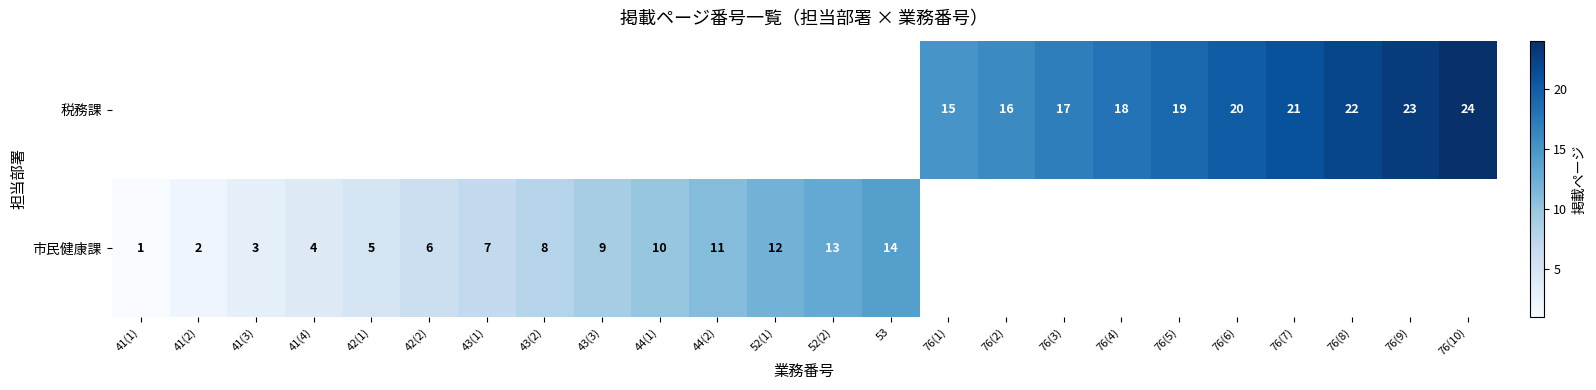

Is it true that 市民健康課 equals 12 at 43(3)?

False